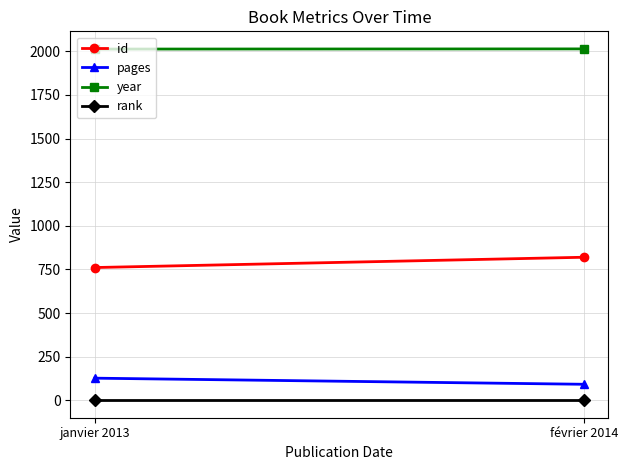

The rank series shows 1 at février 2014. True or false?

True